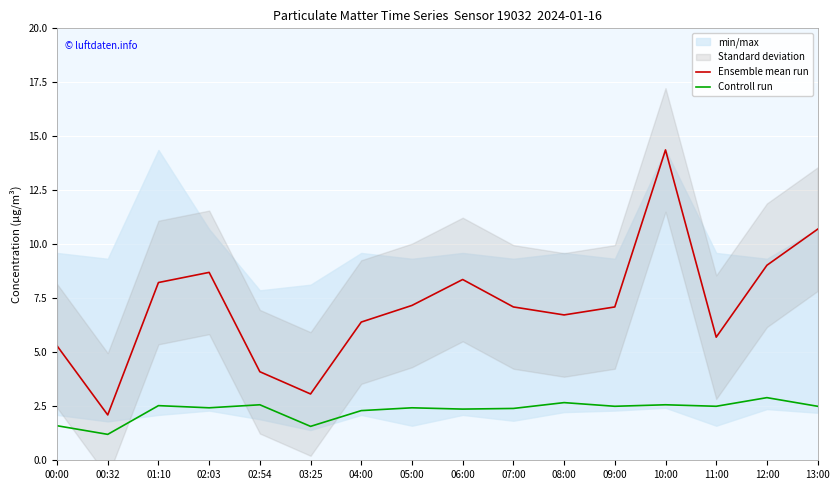

What is the total value across all series at 13:00?

13.2